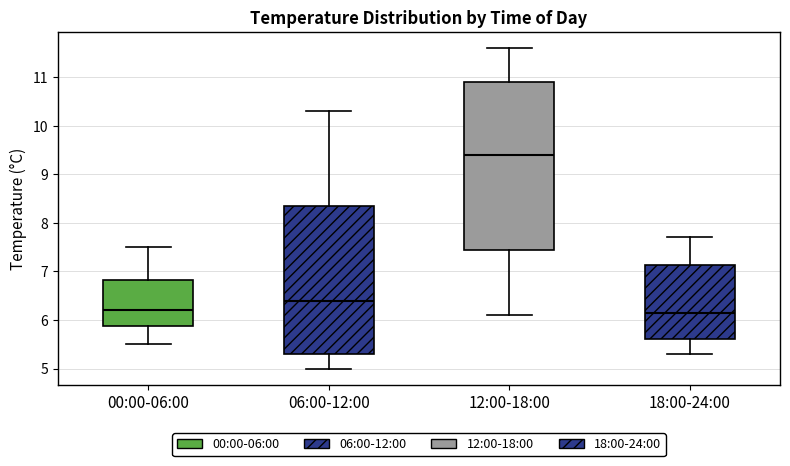

Reading left to right, transcribe this box plot: for each box, give where its median line is, the range the box spans, and where its two whiskers end, as read against the y-axis. The values are not printed on the chart, so give them approximately, as read against the axis.

00:00-06:00: median 6.2, box 5.9 to 6.8, whiskers 5.5 to 7.5
06:00-12:00: median 6.4, box 5.3 to 8.4, whiskers 5.0 to 10.3
12:00-18:00: median 9.4, box 7.5 to 10.9, whiskers 6.1 to 11.6
18:00-24:00: median 6.2, box 5.6 to 7.1, whiskers 5.3 to 7.7